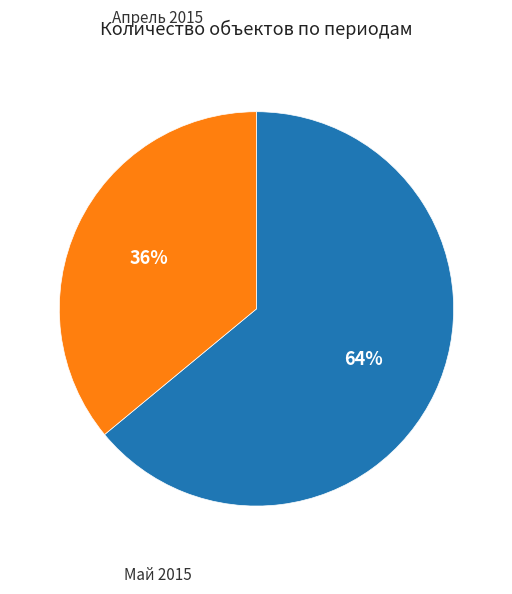

Is there any slice that represents more than half of the pie?

Yes